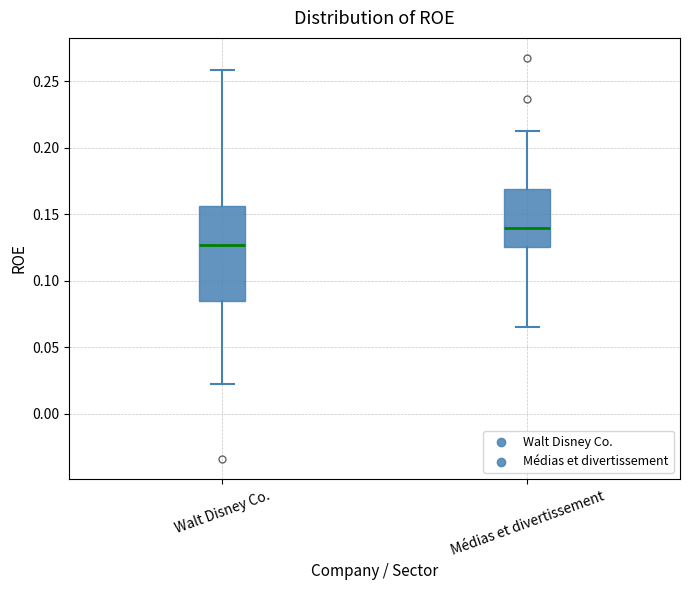

Where is the upper edge of the box for Walt Disney Co. on the y-axis? The values are not printed on the chart, so give them approximately, as read against the axis.

0.155